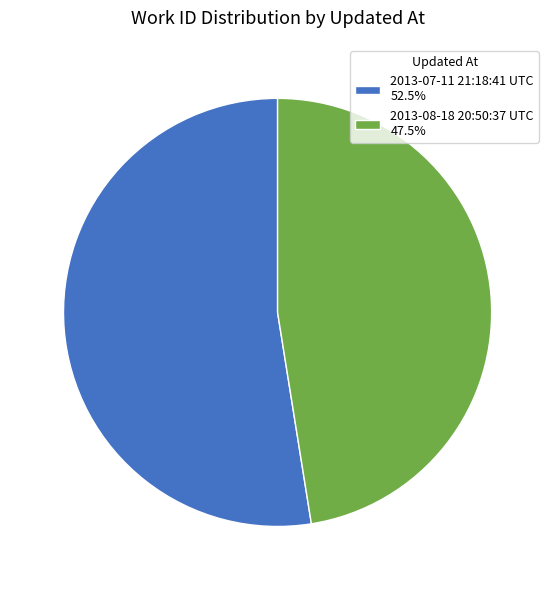

Which slice represents more than half of the pie?

2013-07-11 21:18:41 UTC